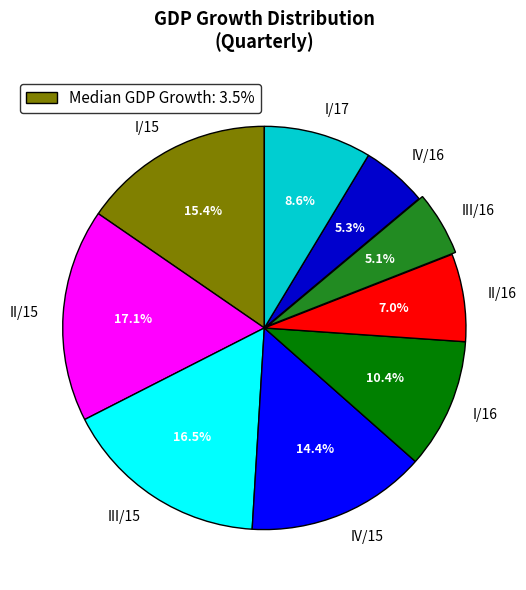

To the nearest percent, what percentage of the pie is IV/16?

5%